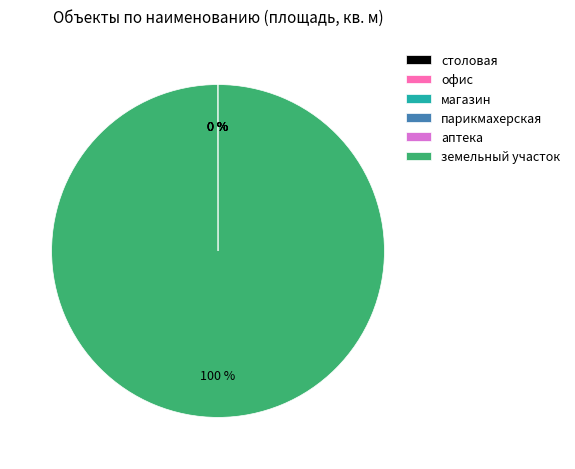

To the nearest percent, what is the average slice percentage?

17%